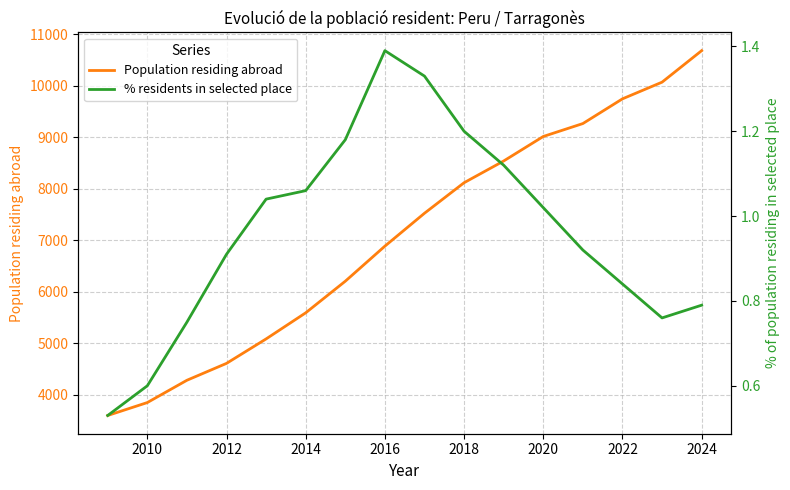

True or false: Population residing abroad and % residents in selected place cross at least once.

False